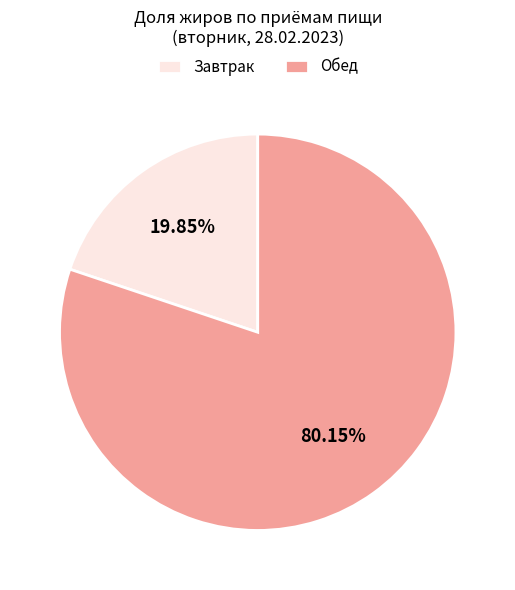

Combined, do Завтрак and Обед account for over 50%?

Yes